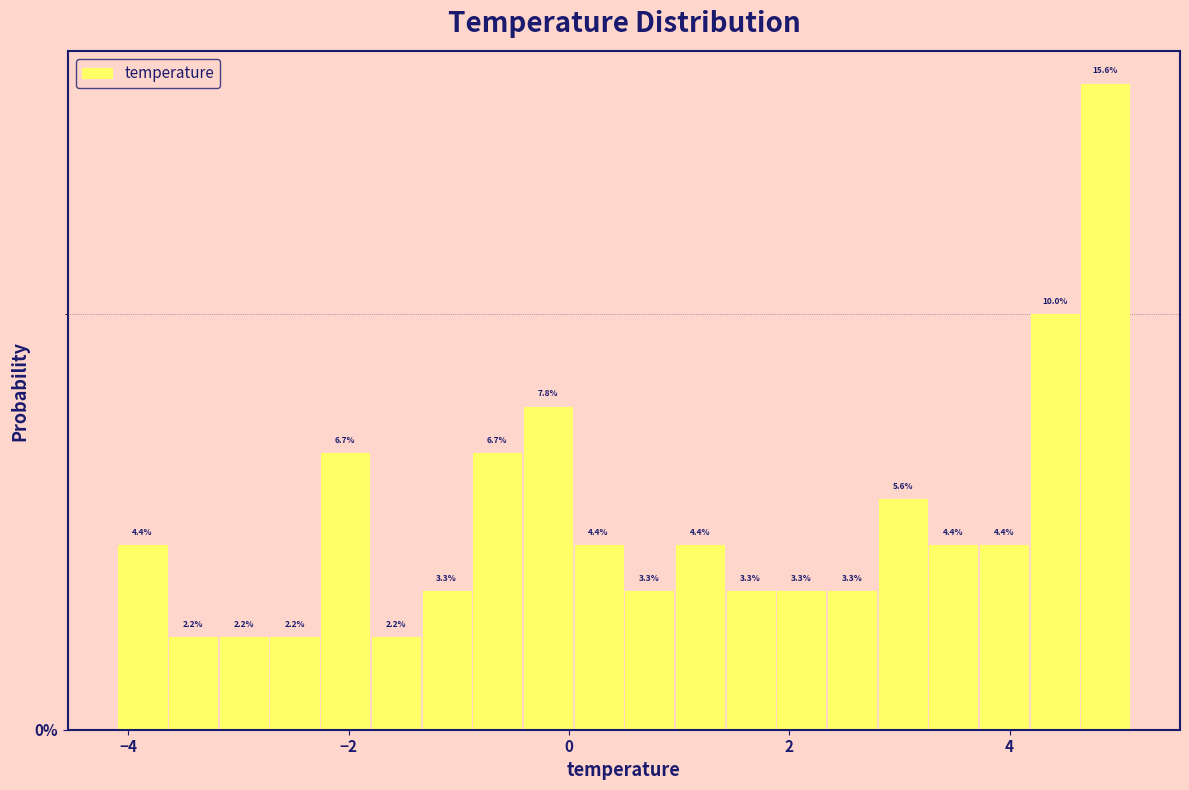

Read against the x-axis, roughly where is the centre of the tallest bar?

4.8